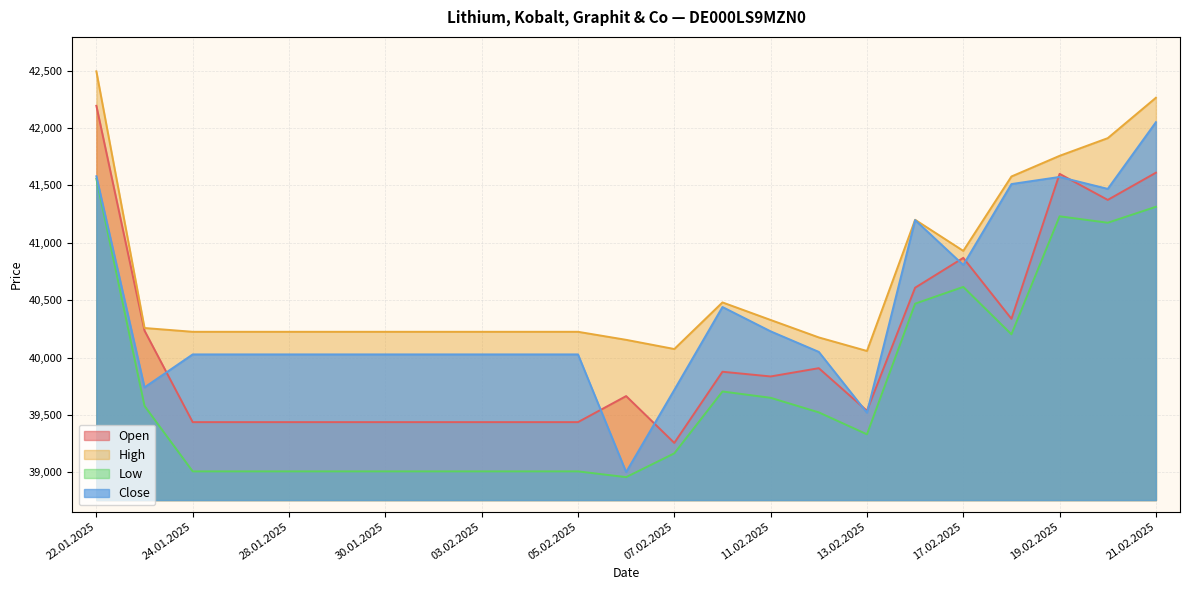

True or false: Low and Open cross at least once.

False